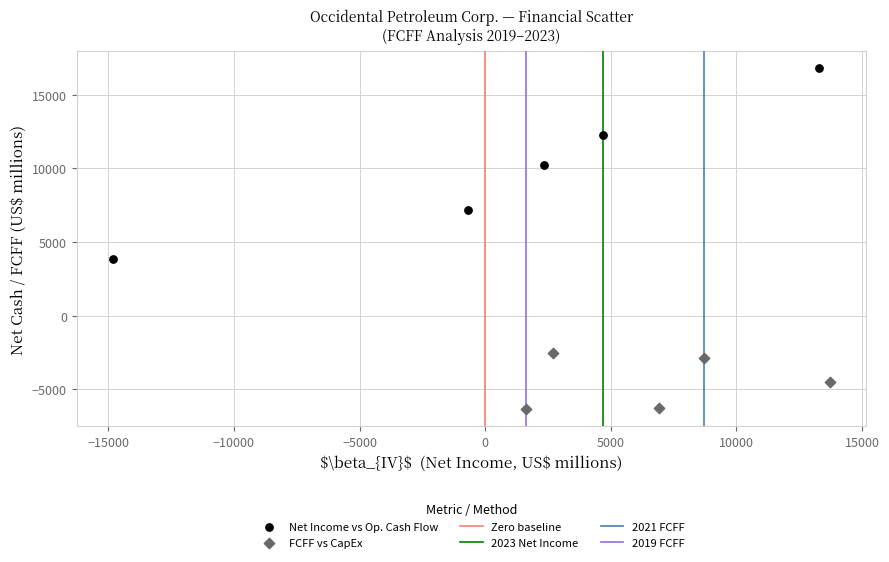

Which series reaches the maximum Y coordinate?

Net Income vs Op. Cash Flow